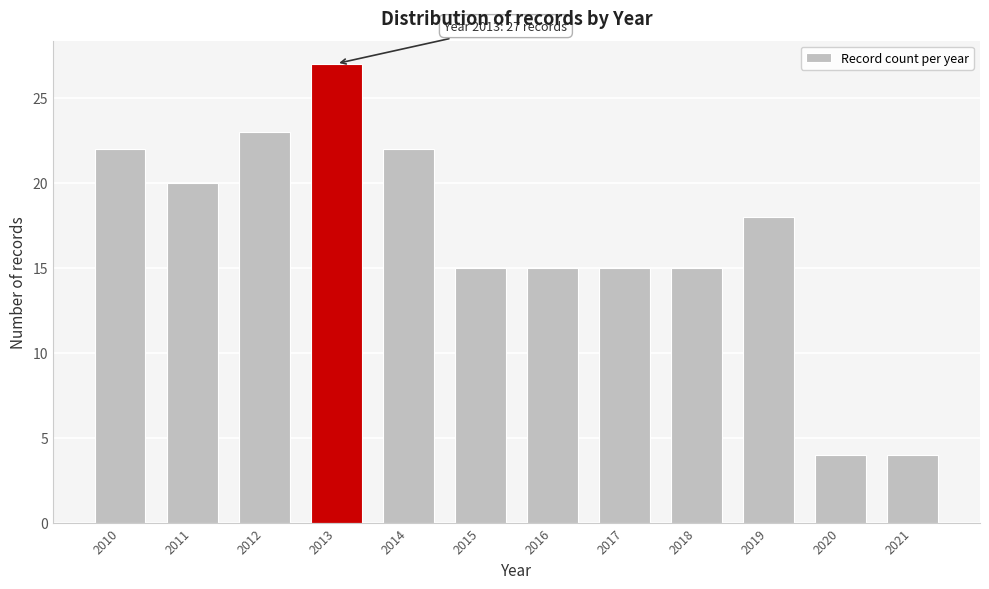

Reading left to right, what are all the values shown in this chart?

2010=22	2011=20	2012=23	2013=27	2014=22	2015=15	2016=15	2017=15	2018=15	2019=18	2020=4	2021=4